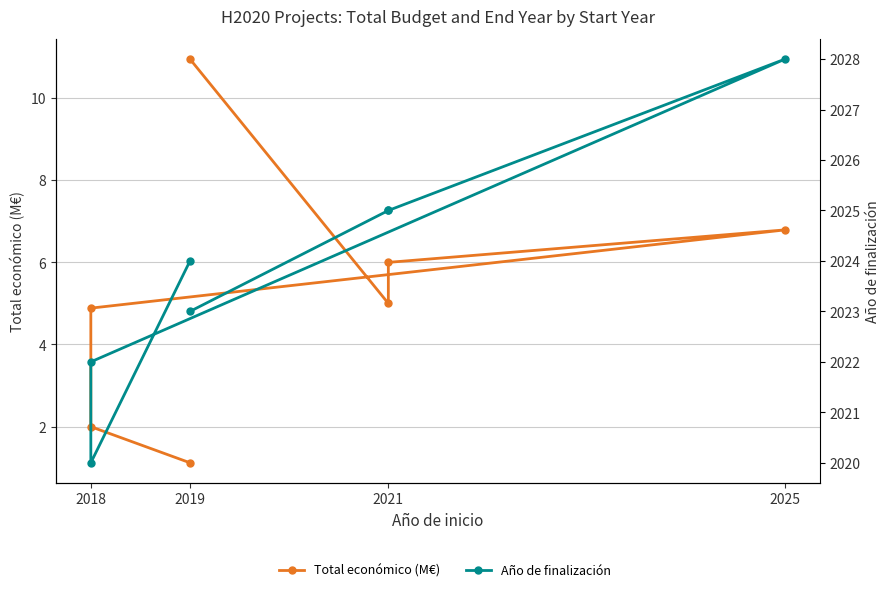

At how many categories does at least one series exceed 175?

7